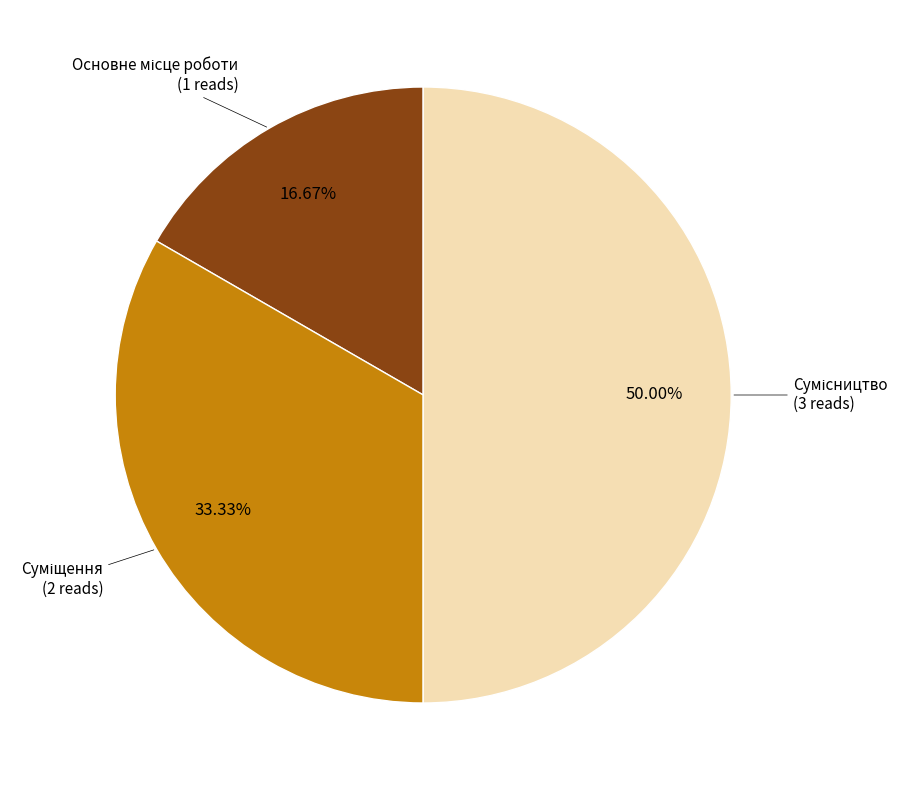

How many slices are in this pie chart?

3